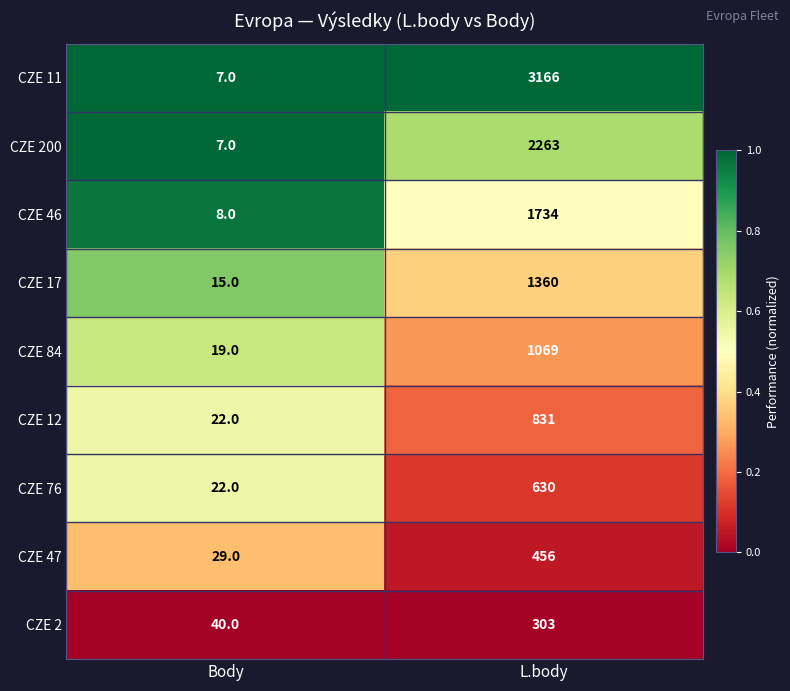

Reading left to right, extract all data points from this chart.

CZE 11: 7	3166
CZE 200: 7	2263
CZE 46: 8	1734
CZE 17: 15	1360
CZE 84: 19	1069
CZE 12: 22	831
CZE 76: 22	630
CZE 47: 29	456
CZE 2: 40	303